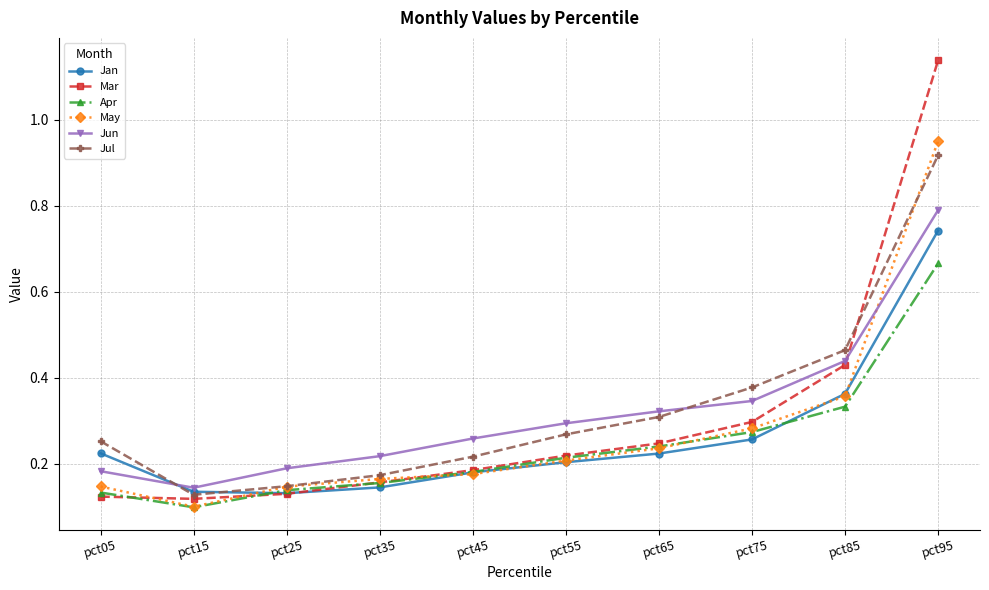

How many interior local valleys does the Jan series have?

1